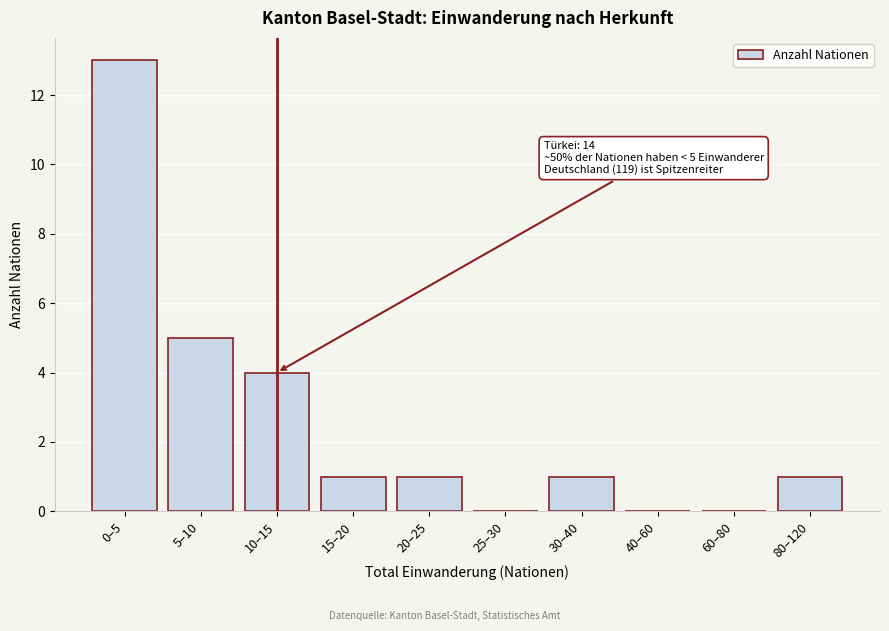

Reading left to right, what are all the values shown in this chart?

0–5=13	5–10=5	10–15=4	15–20=1	20–25=1	25–30=0	30–40=1	40–60=0	60–80=0	80–120=1